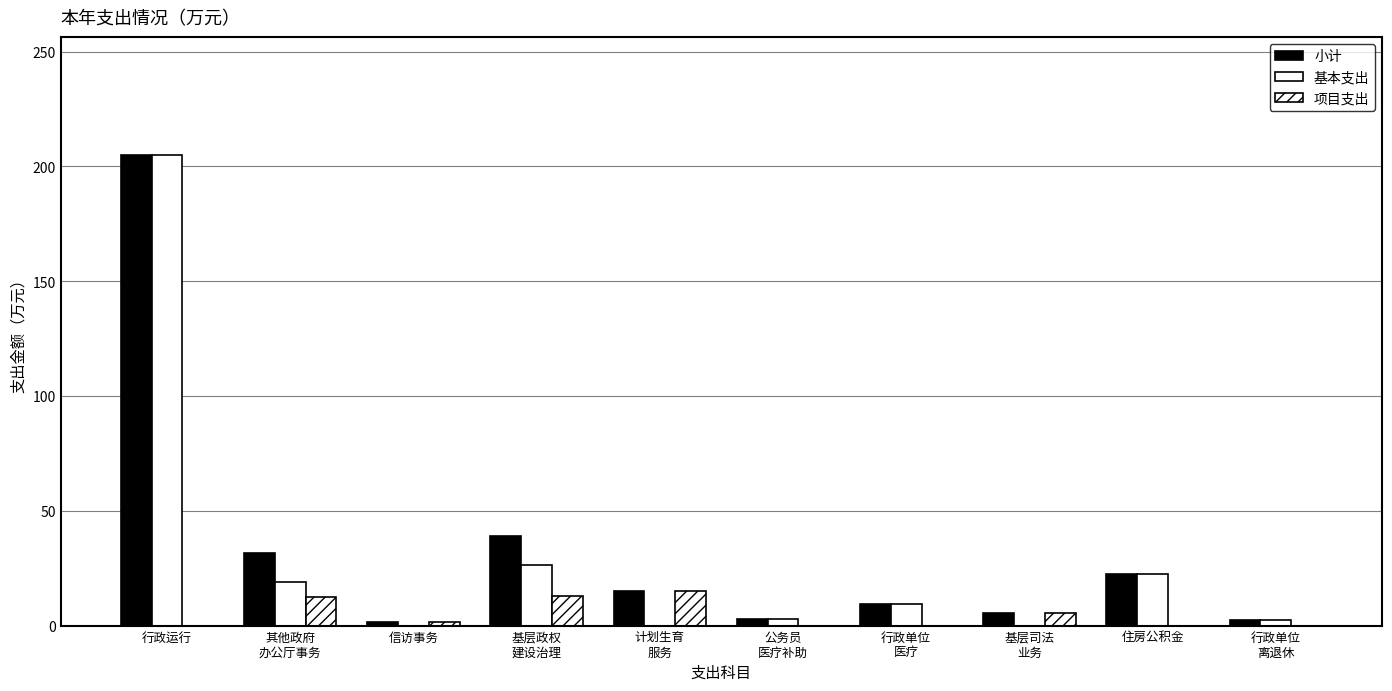

The value of 小计 at 行政运行 is 205.1. True or false?

True